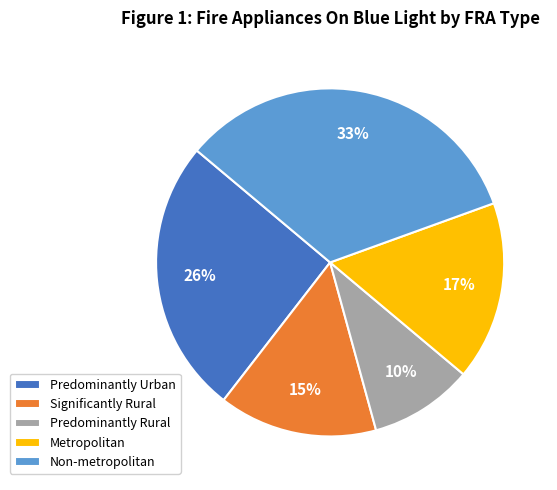

To the nearest percent, what is the difference between the Predominantly Urban and Metropolitan slice percentages?

9%